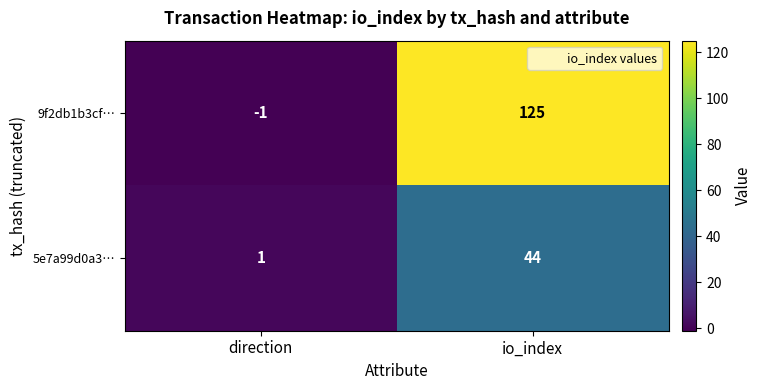

What is the average value of the 9f2db1b3cf… series?

62